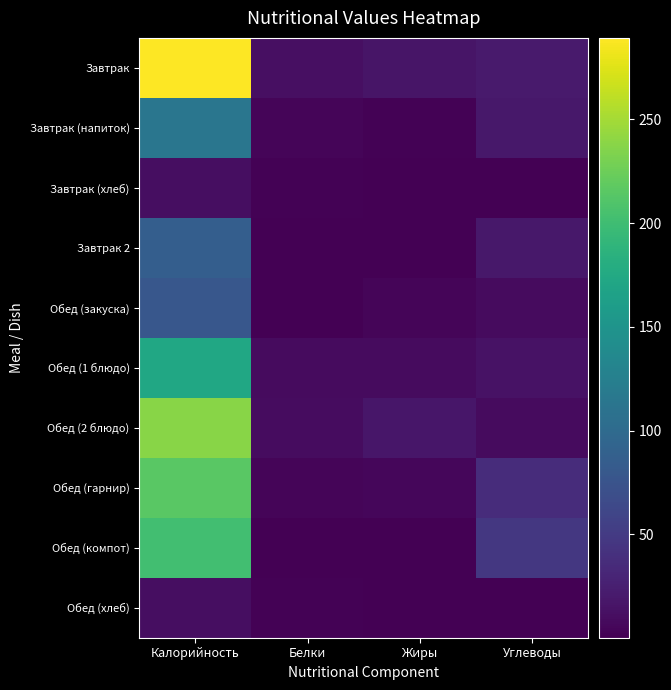

What is the spread (max minus min) of values at Жиры?

17.1